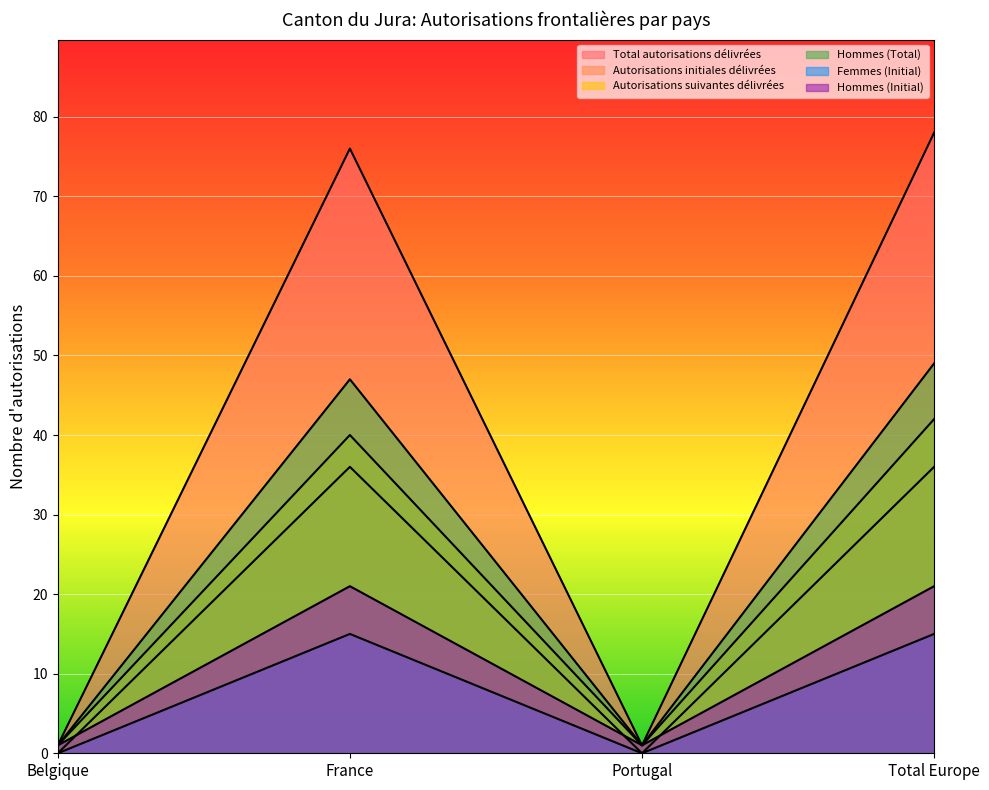

Is it true that Total autorisations délivrées equals 136 at France?

False